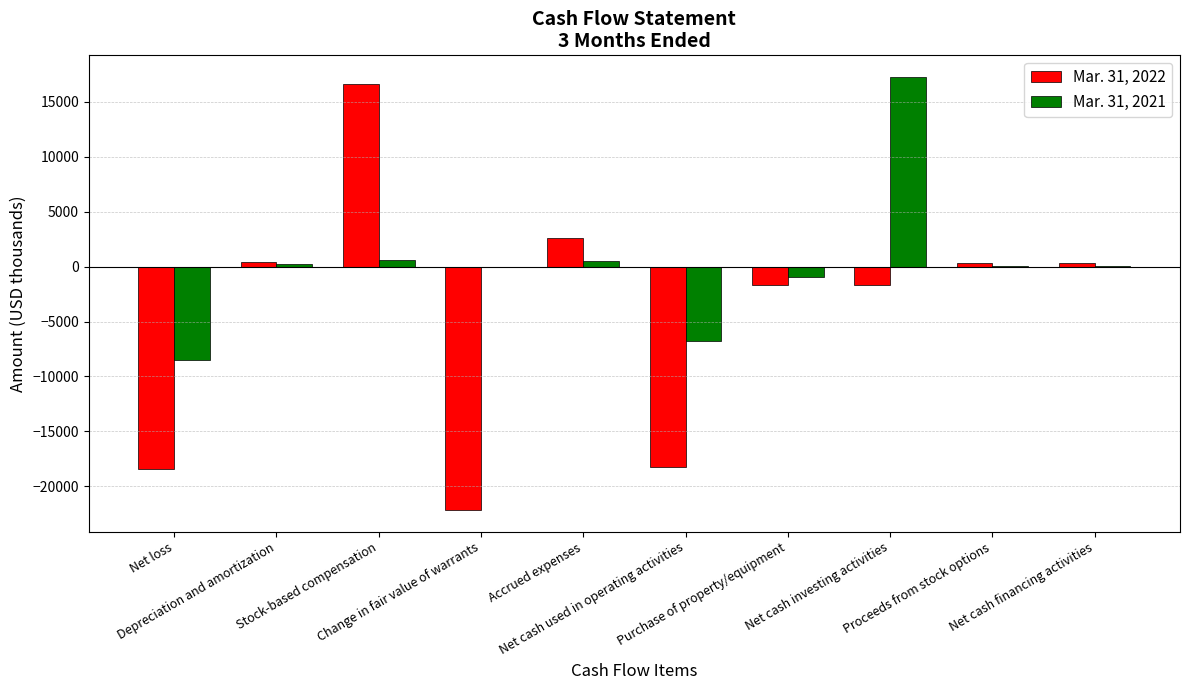

Which series has the largest total across all categories?

Mar. 31, 2021